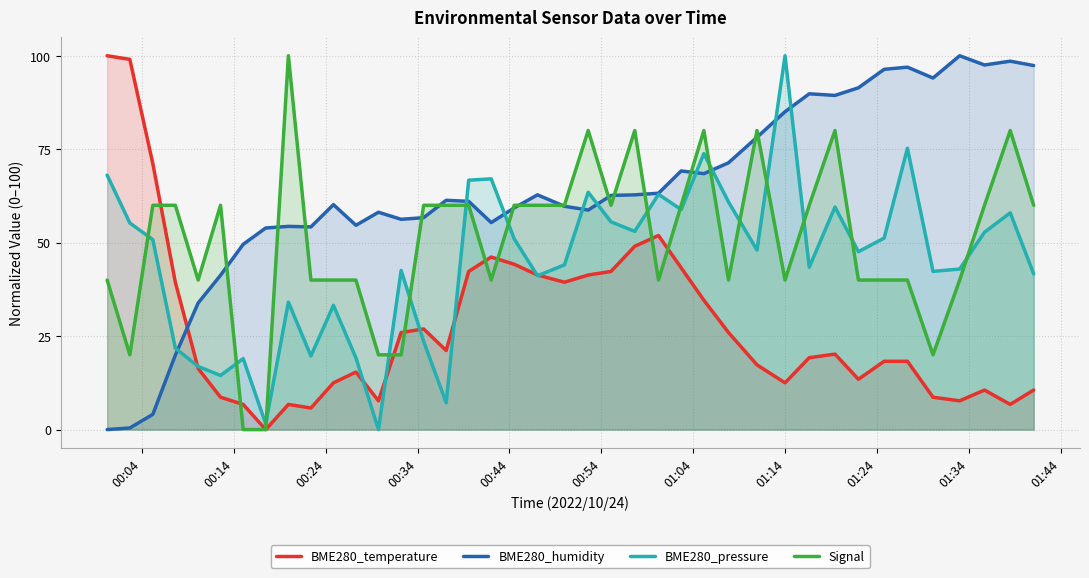

Which series has the largest total across all categories?

BME280_humidity